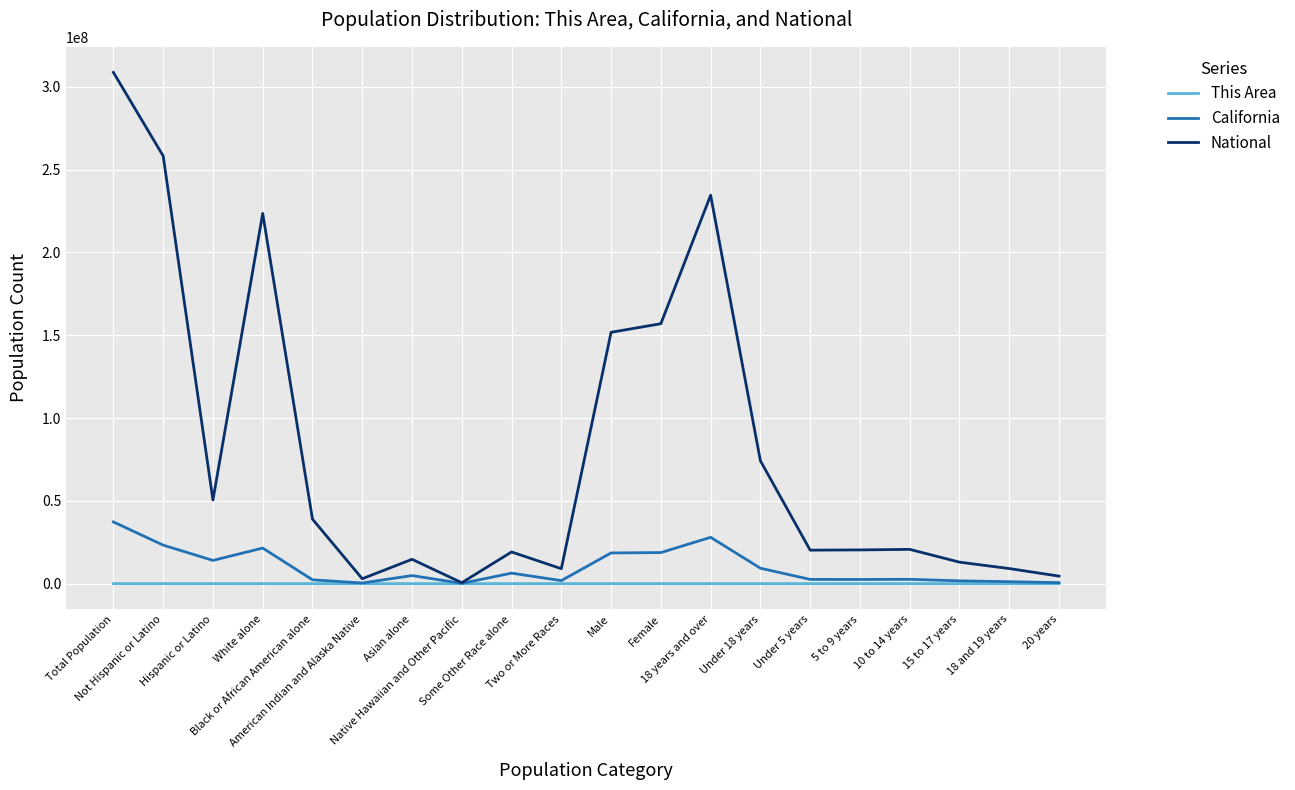

What is the greatest value displayed?

308745538